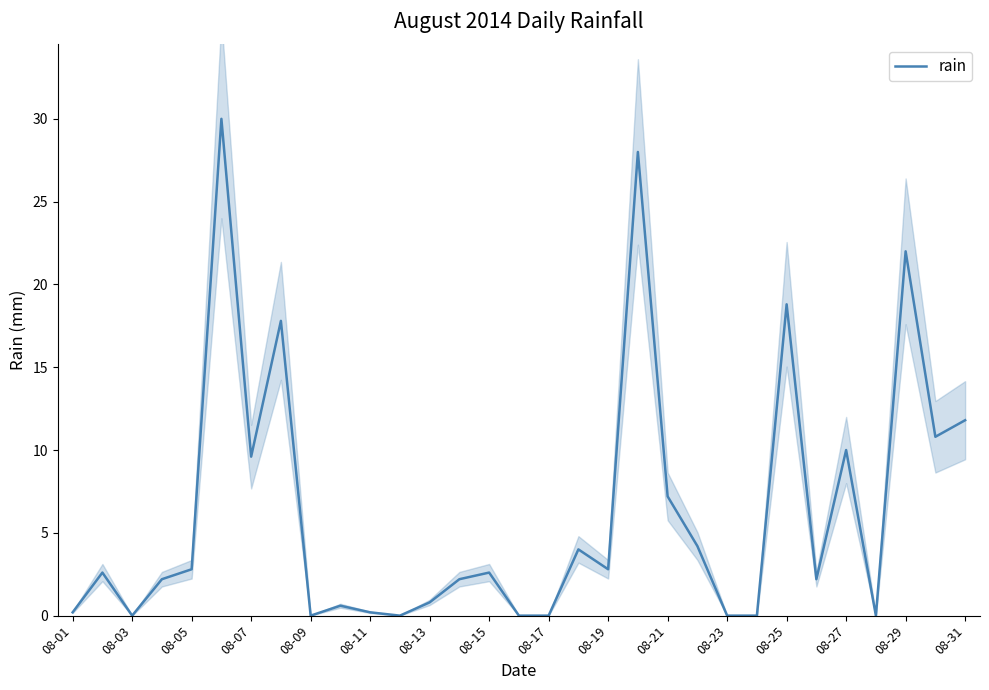

The rain series shows 0.2 at 08-11. True or false?

True